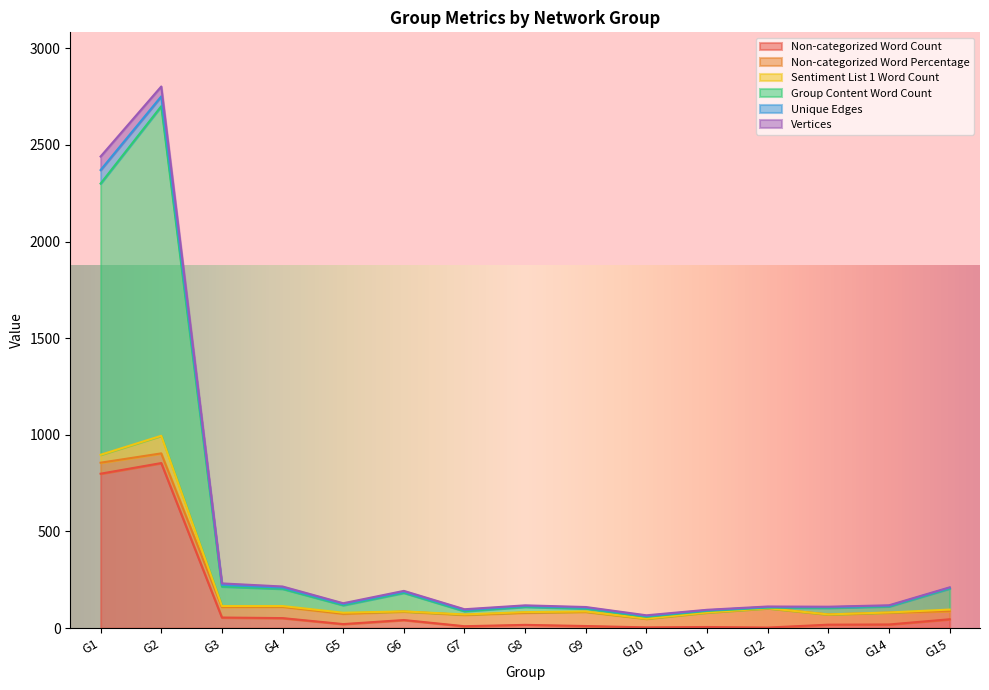

After their last crossing, which series has the higher values: Non-categorized Word Count or Non-categorized Word Percentage?

Non-categorized Word Count